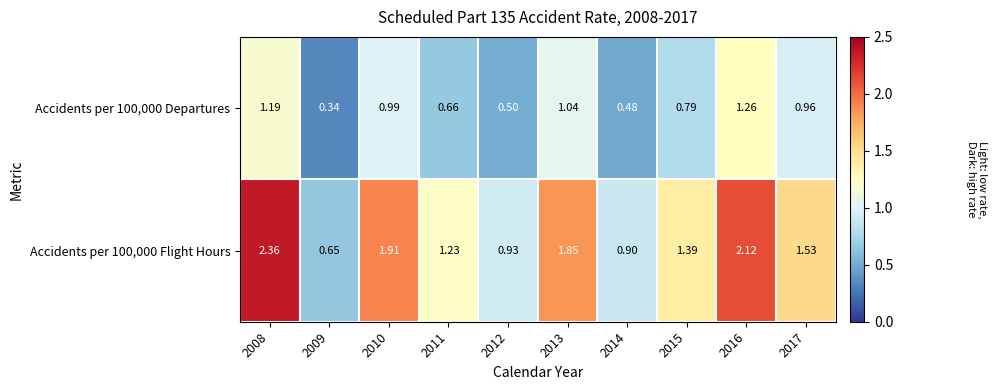

Is the value of Accidents per 100,000 Flight Hours at 2009 greater than the value of Accidents per 100,000 Departures at 2012?

Yes